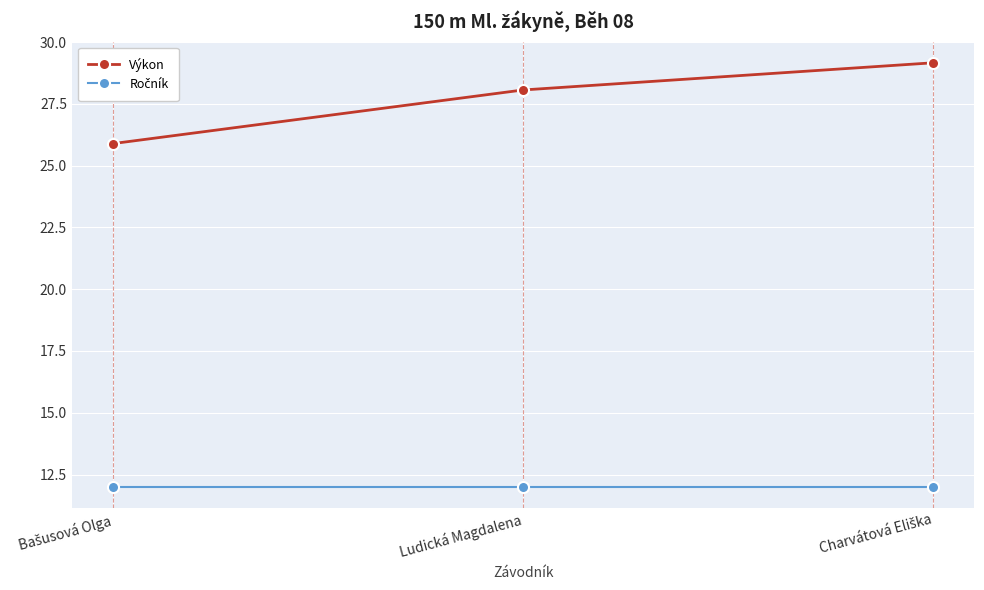

Which series has the largest range (max minus min)?

Výkon